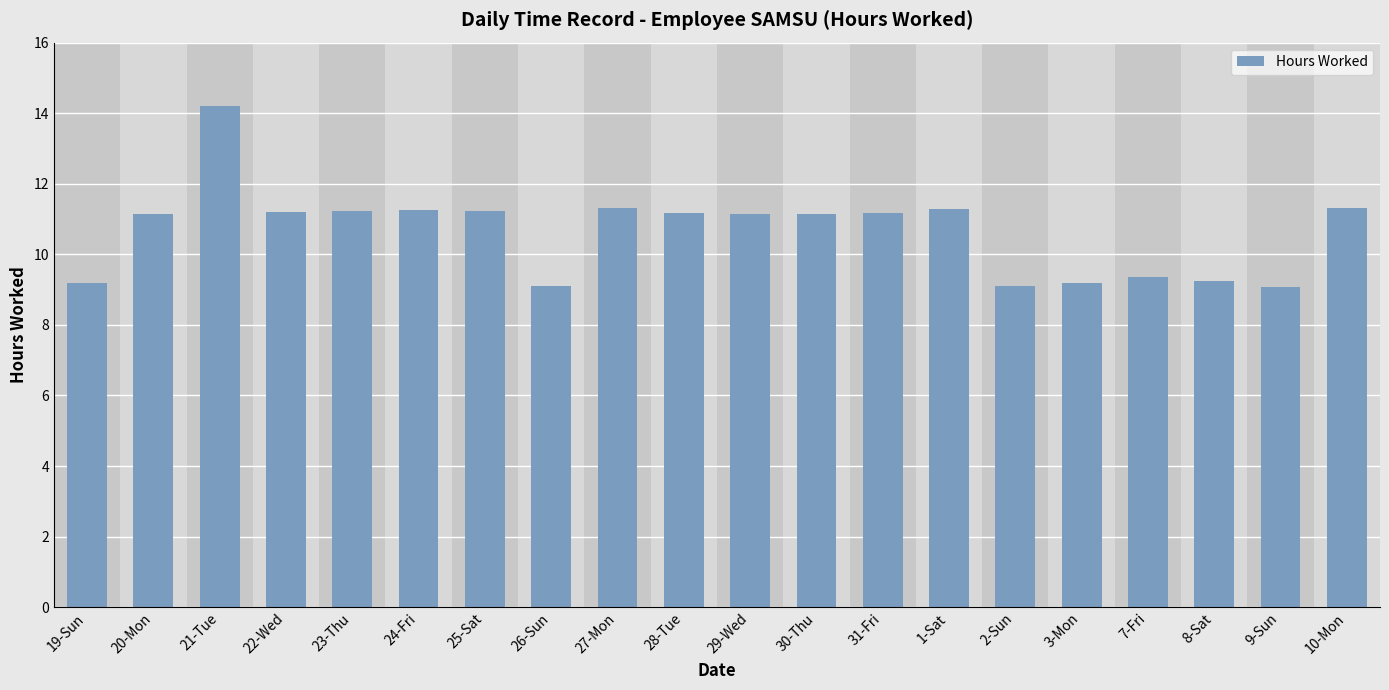

What is the label of the 9th bar from the left?

27-Mon